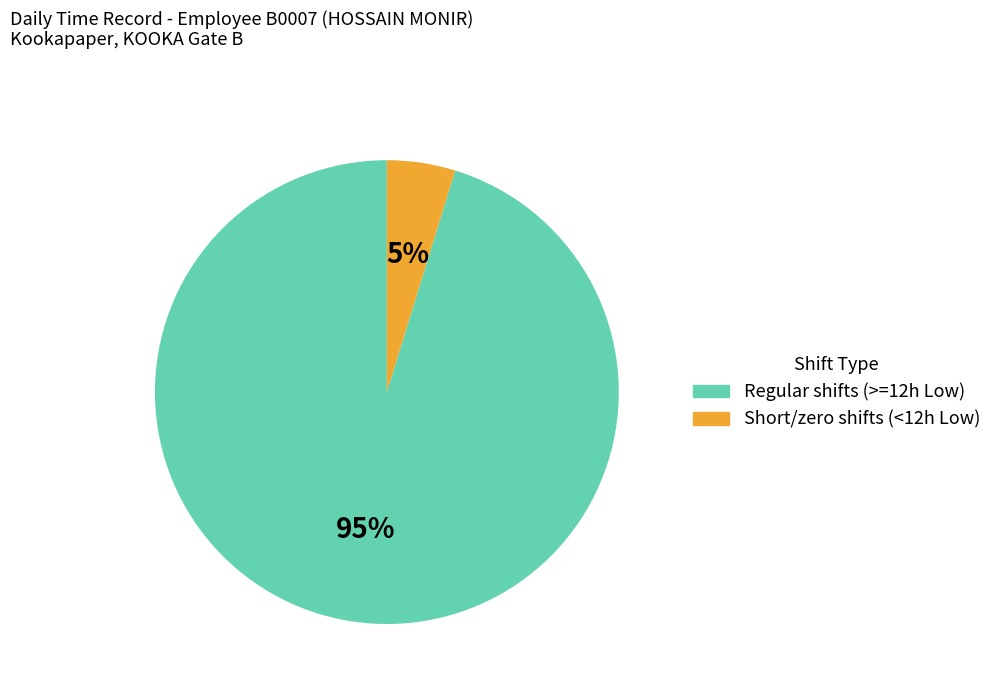

Does any single category account for the majority?

Yes